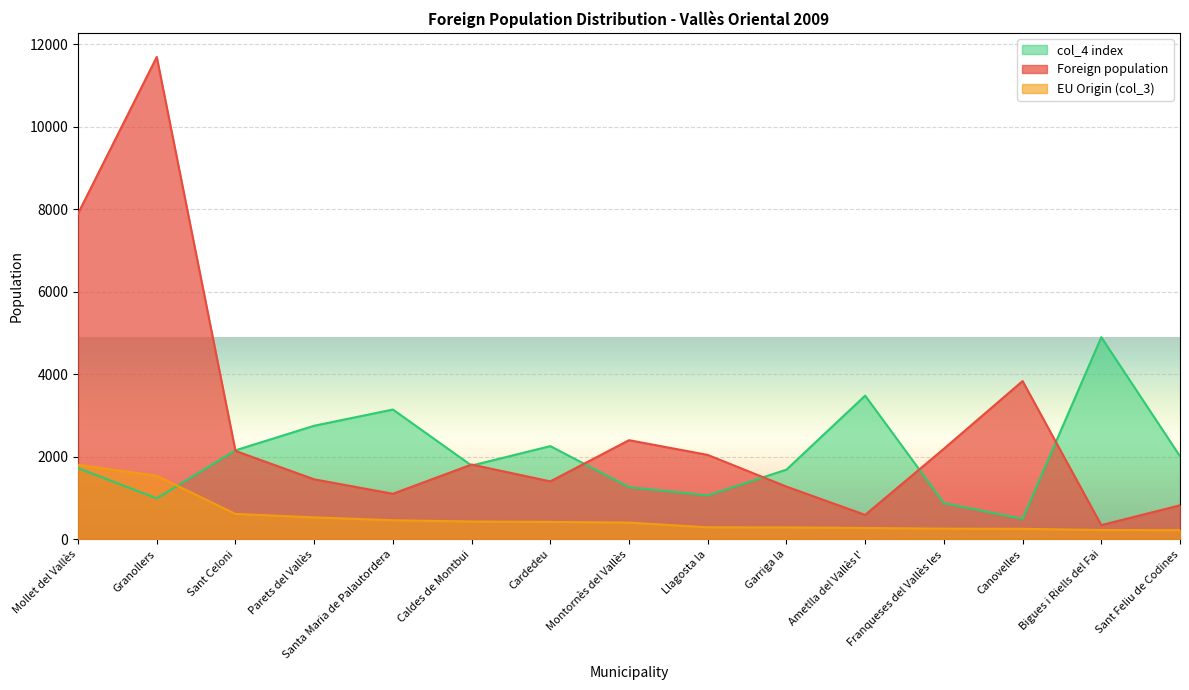

How many lines are shown in the chart?

3